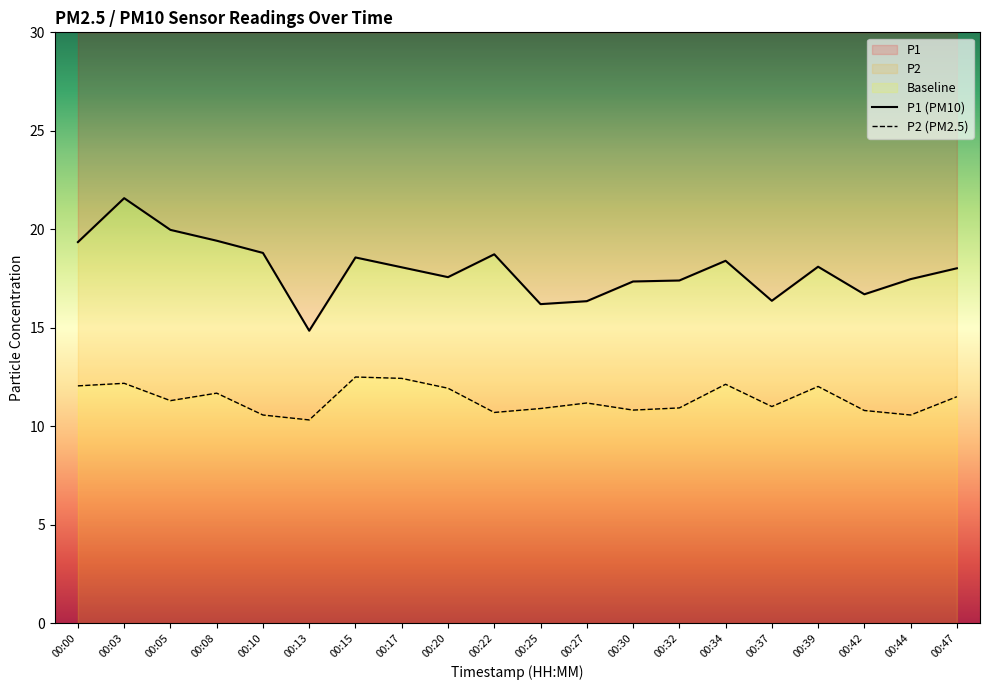

Is it true that P1 equals 17.4 at 00:30?

True